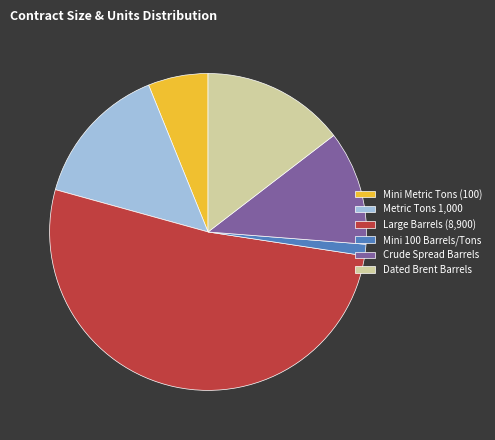

Which slice is the largest?

Large Barrels (8,900)